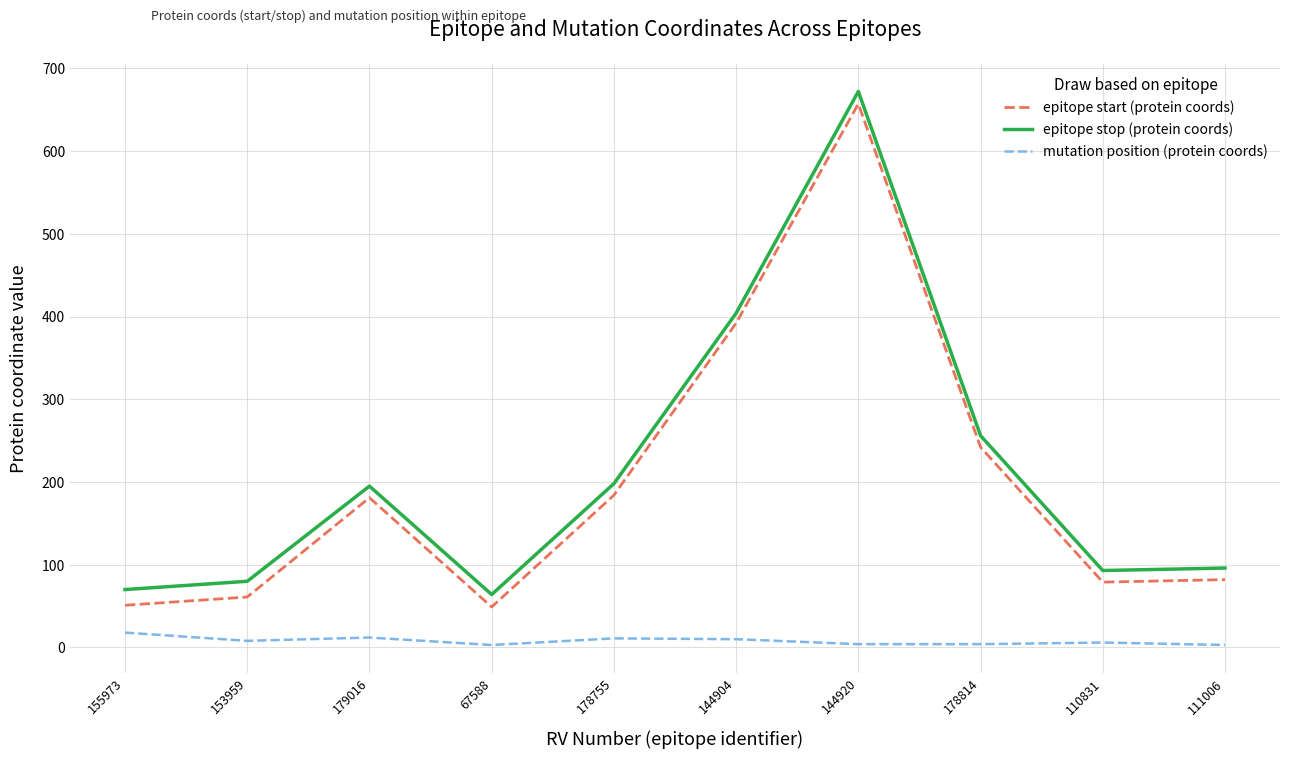

Where is the first local minimum for epitope stop (protein coords)?

67588